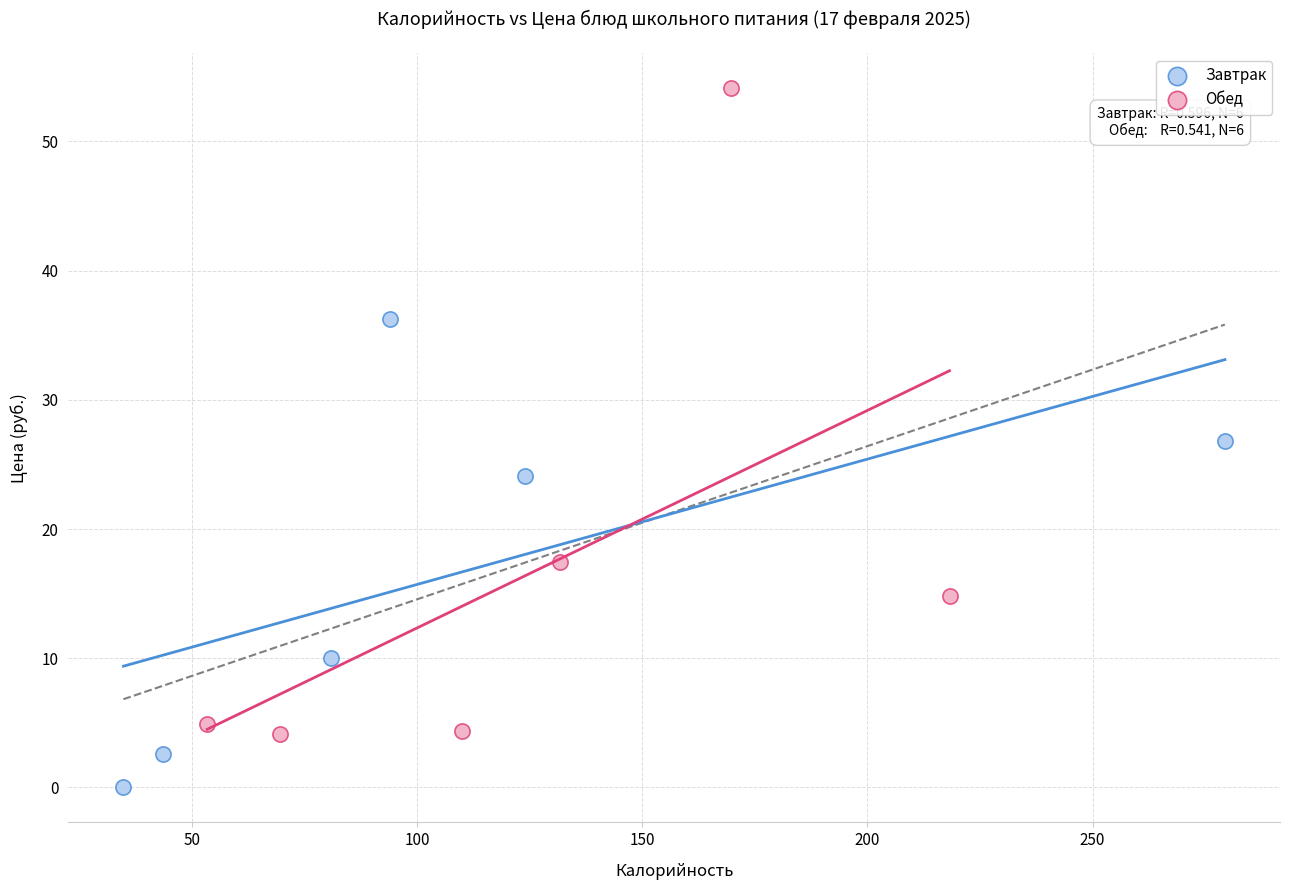

Which series reaches the maximum Y coordinate?

Обед